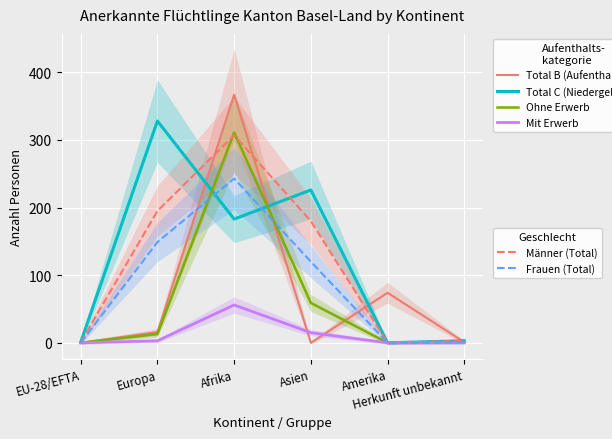

Is the value of Total B (Aufenthalter) at EU-28/EFTA greater than the value of Mit Erwerb at Europa?

No